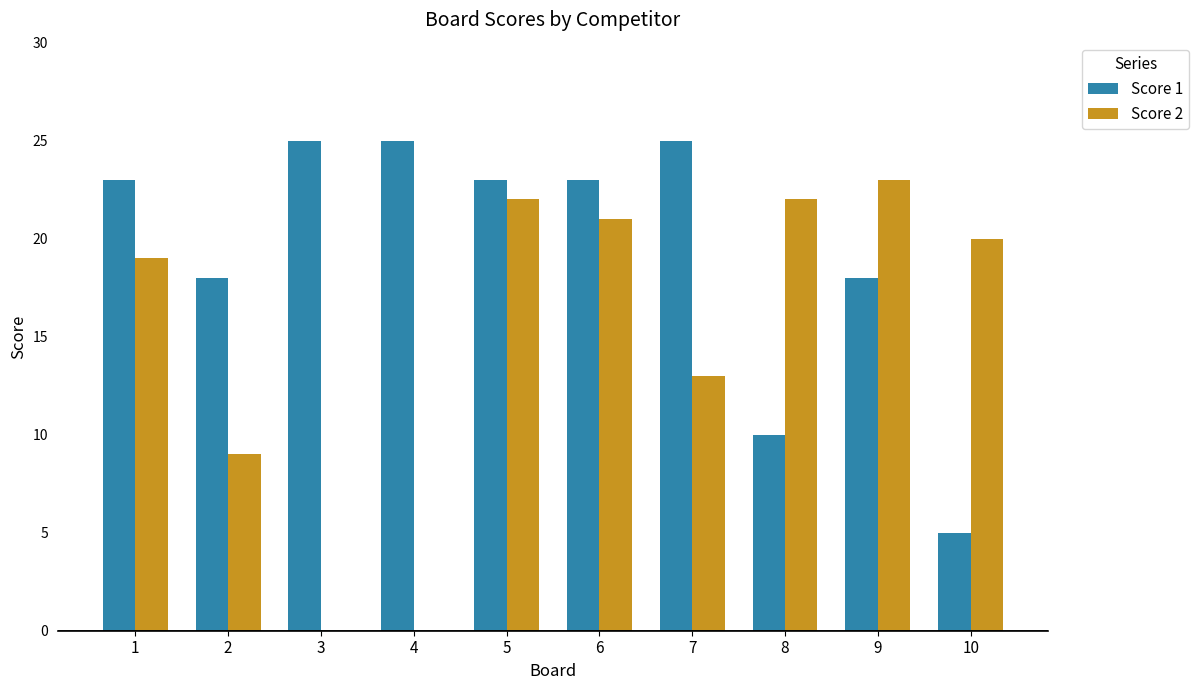

What is the total value across all series at 5?

45